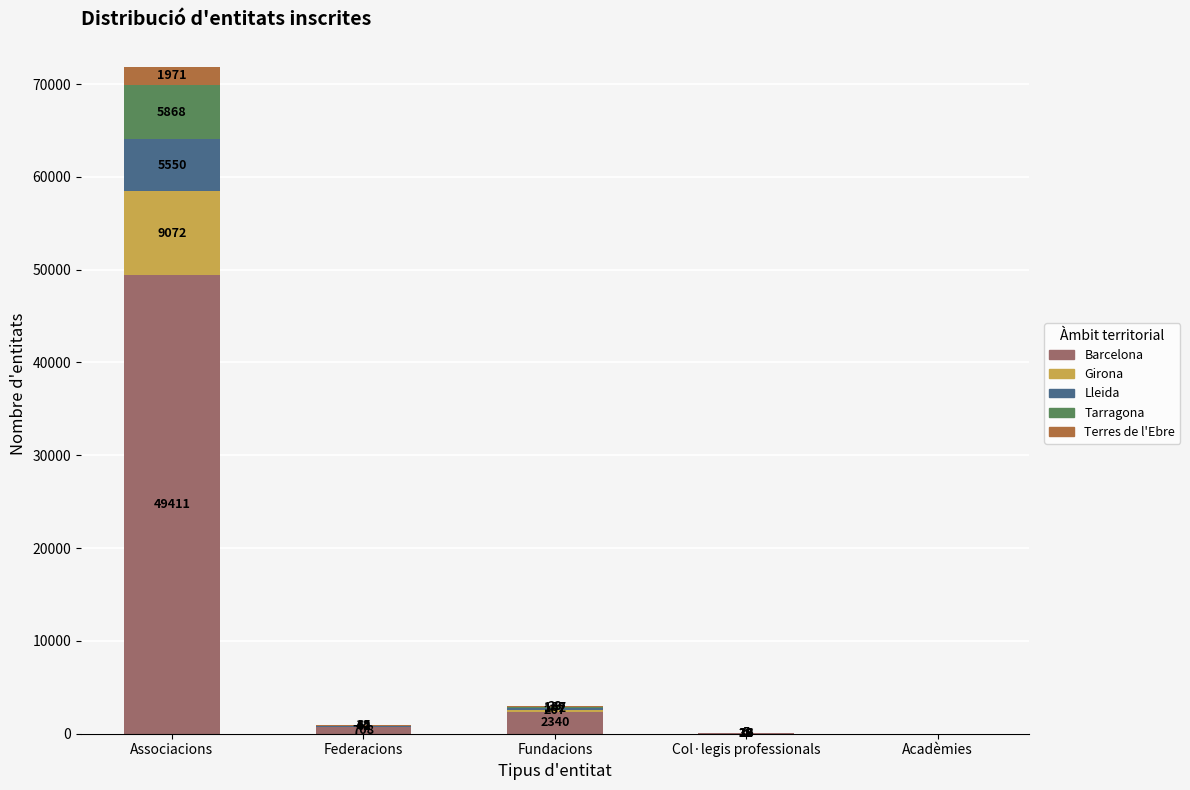

What are all the series names shown in the legend?

Barcelona, Girona, Lleida, Tarragona, Terres de l'Ebre